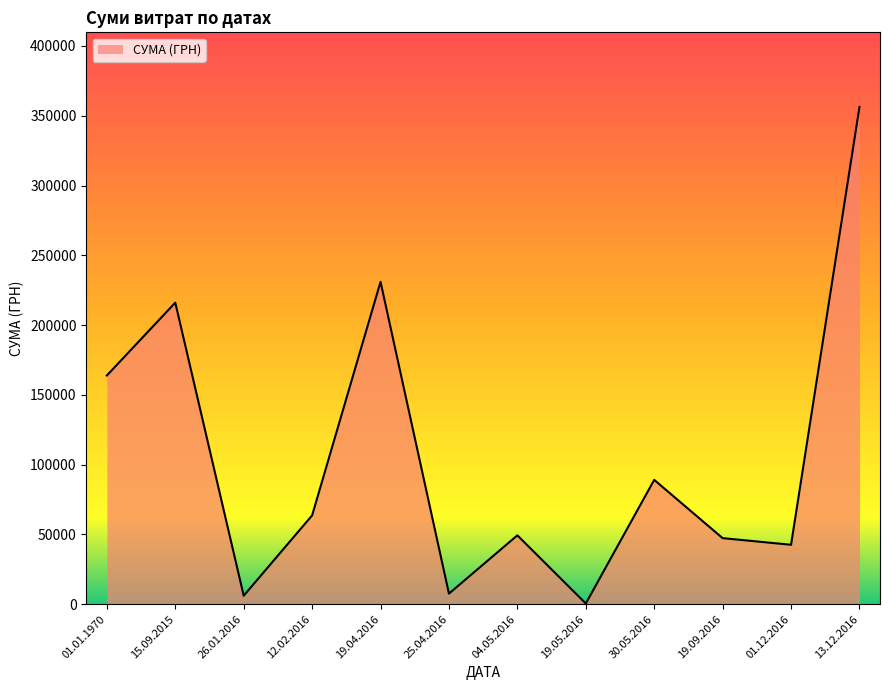

What is the change in value from 04.05.2016 to 30.05.2016?

+39741.0